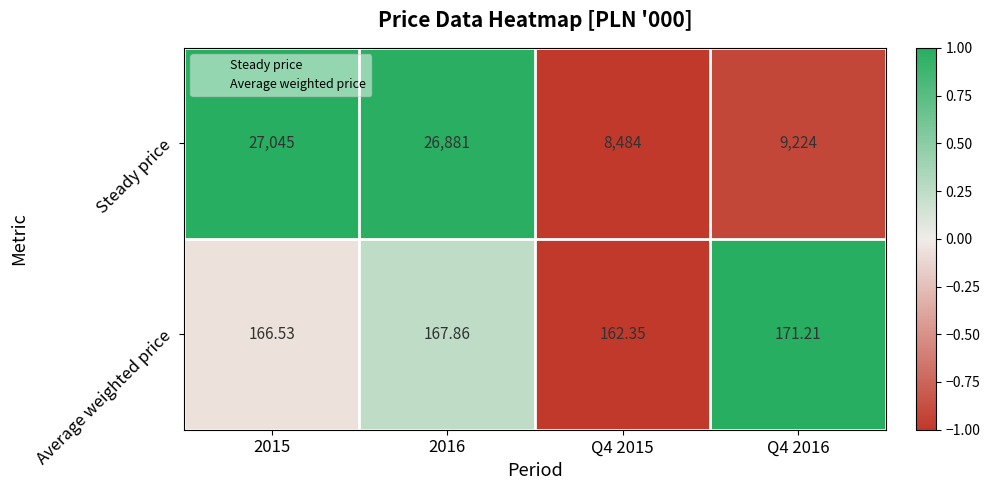

Which series has the largest total across all categories?

Steady price